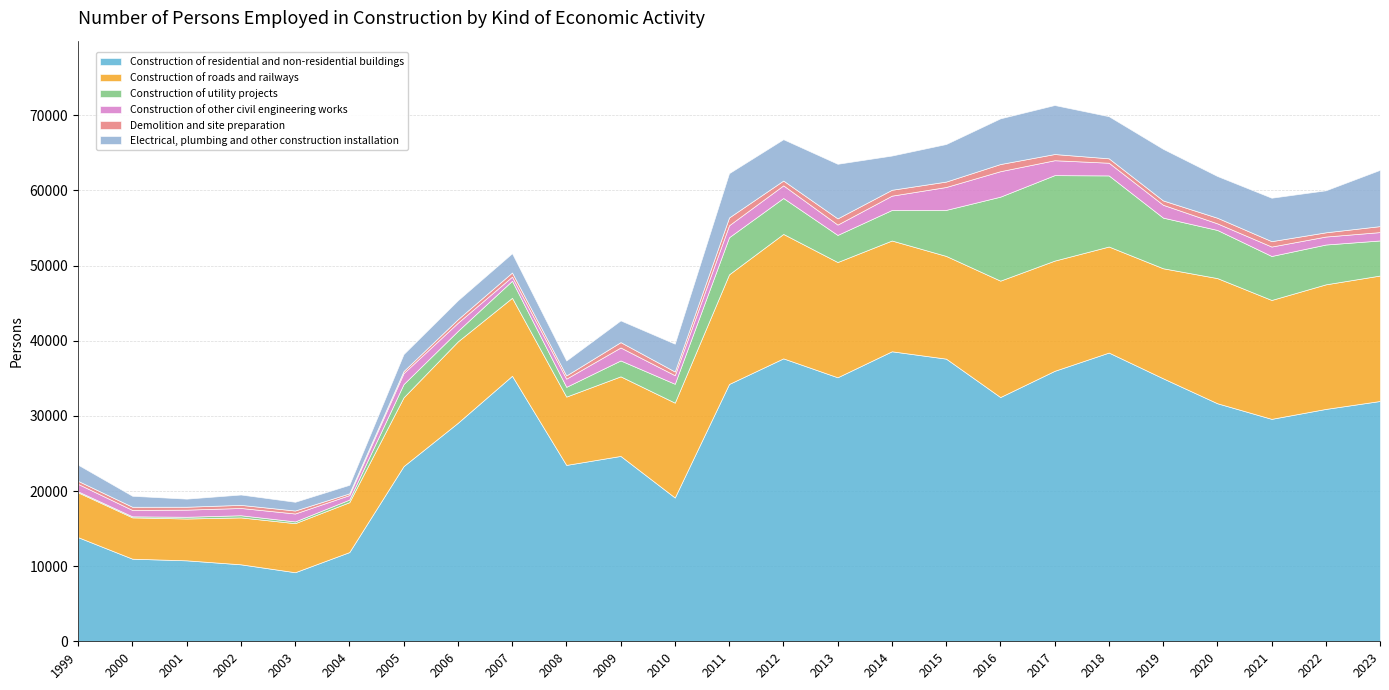

Which series has the widest spread of values?

Construction of residential and non-residential buildings